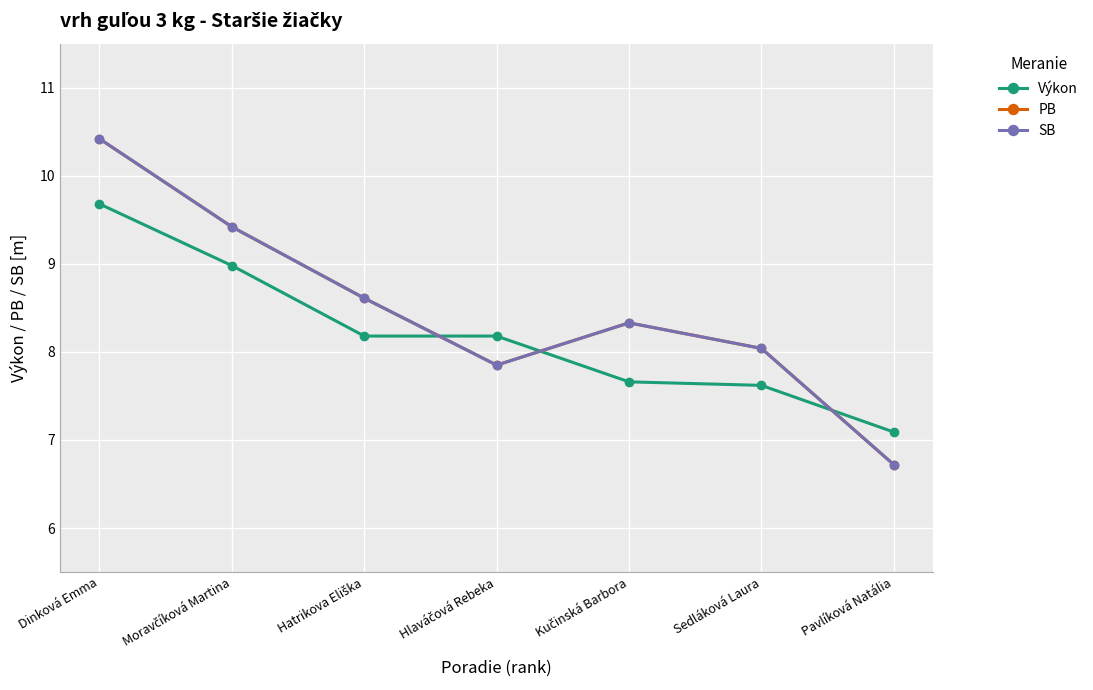

At how many categories does at least one series exceed 9?

2